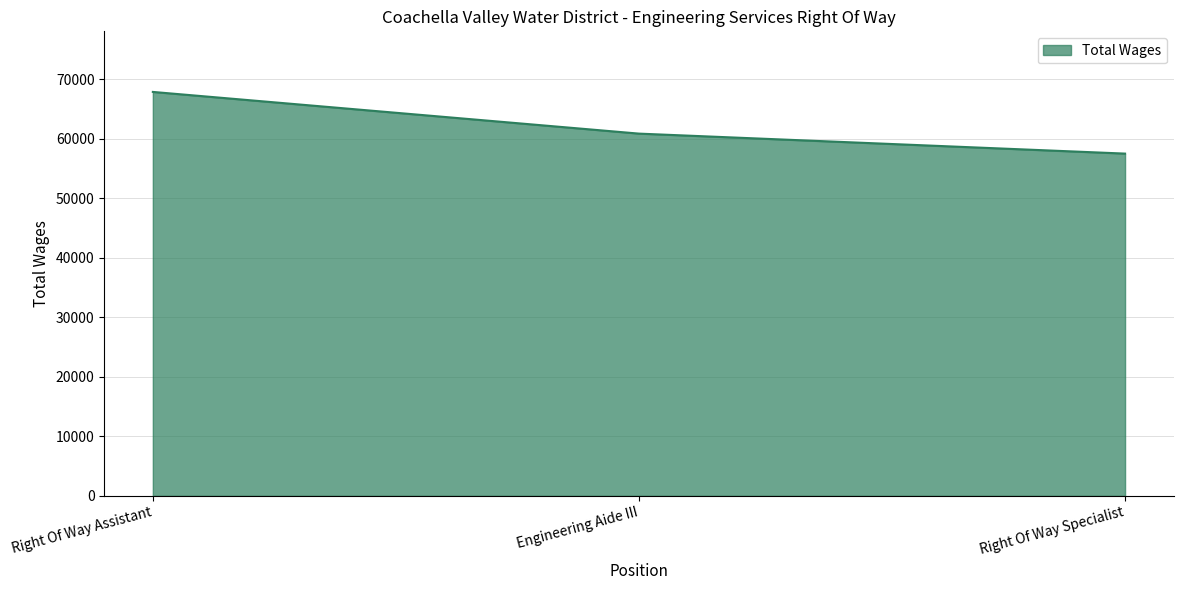

At which label is the value closest to 62725?

Engineering Aide III